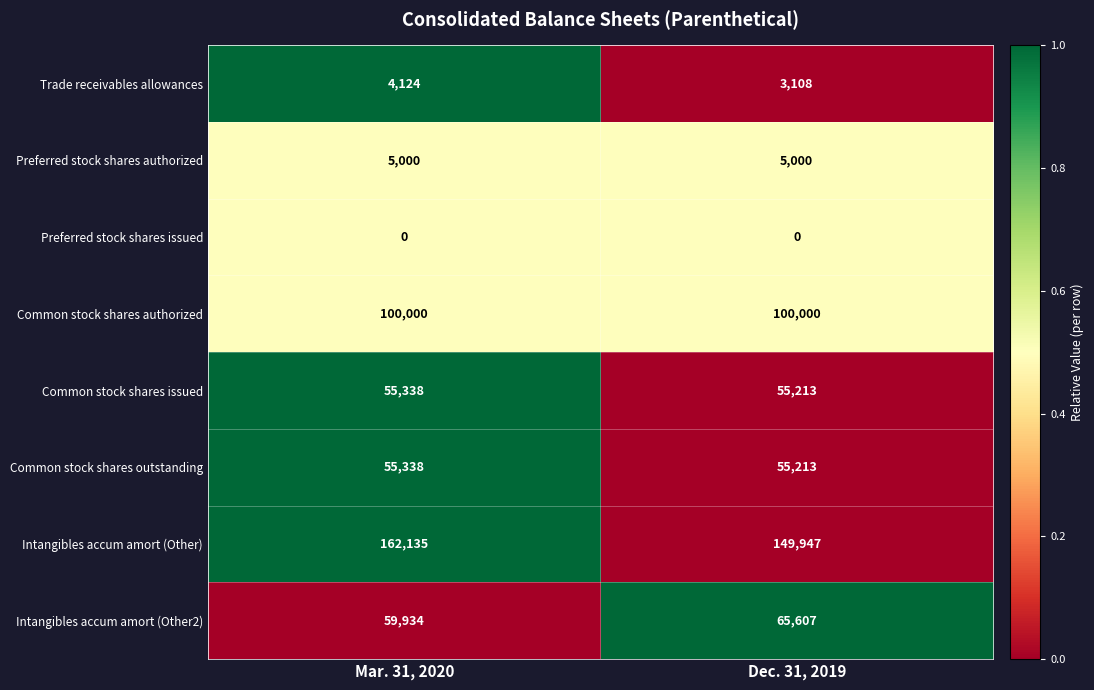

The value of Common stock shares issued at Mar. 31, 2020 is 55338. True or false?

True